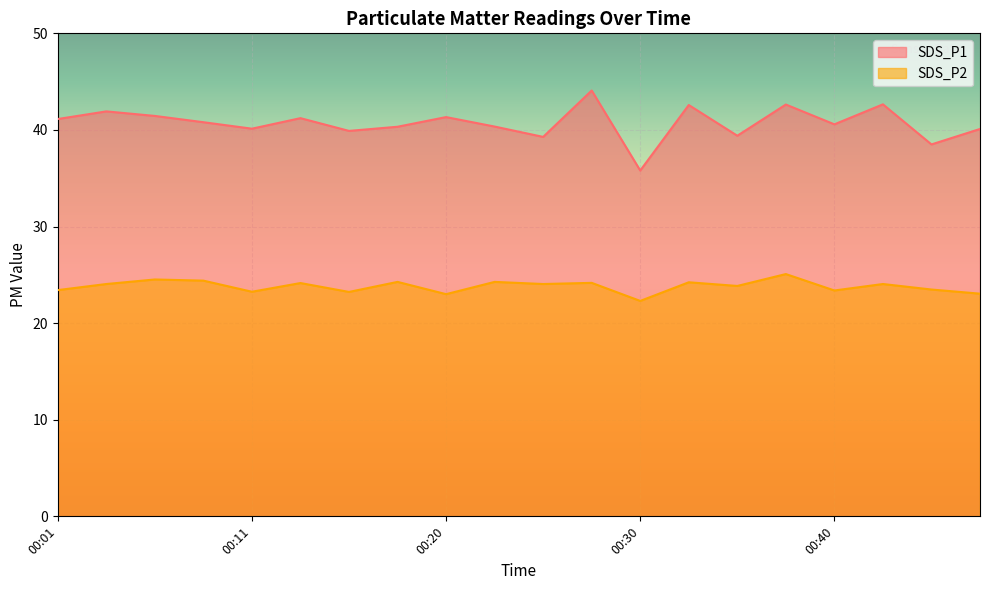

List the series in order of their peak value, highest first.

SDS_P1, SDS_P2